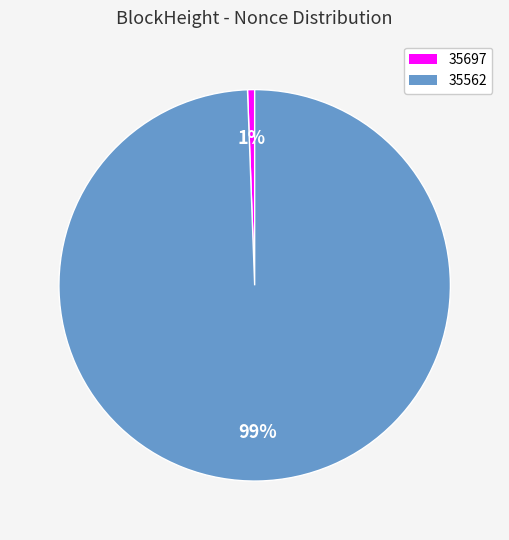

Is 35562 the majority of the pie?

Yes